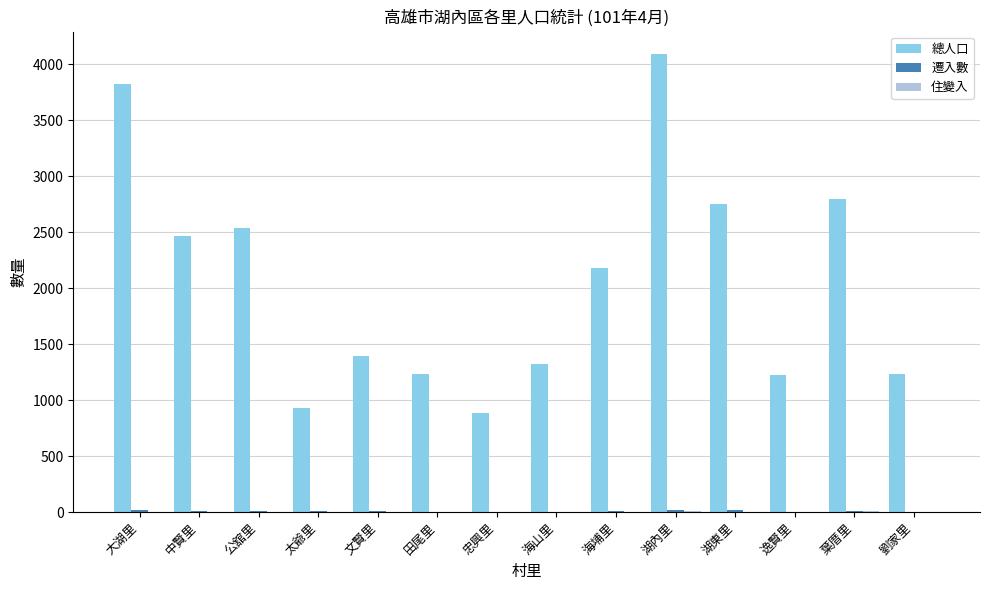

What is the maximum value shown in the chart?

4089